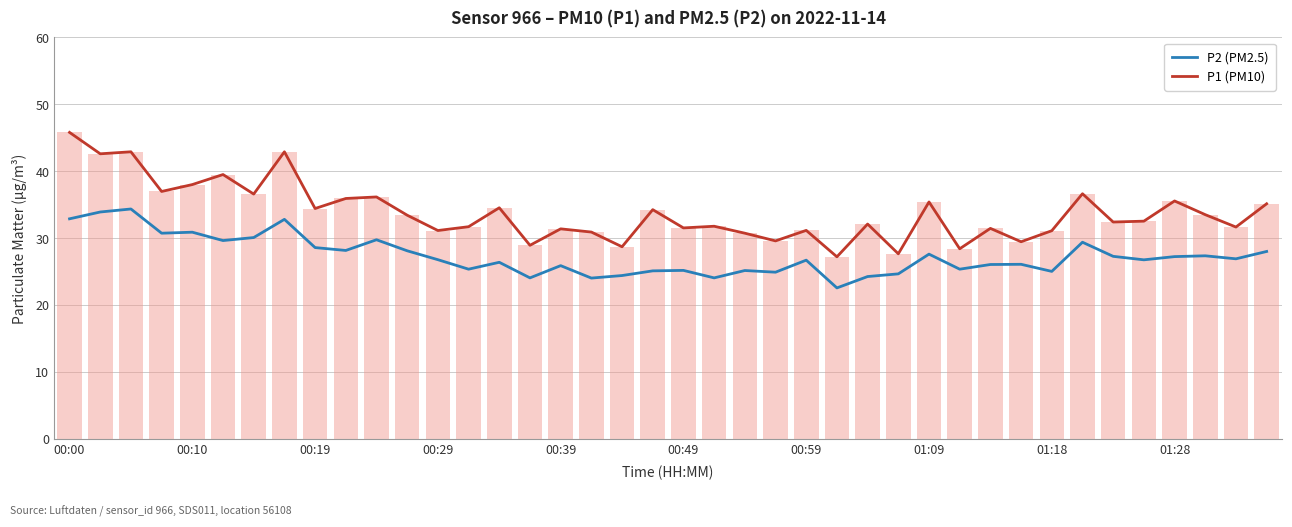

What is the average value of the P2 (PM2.5) series?

27.3